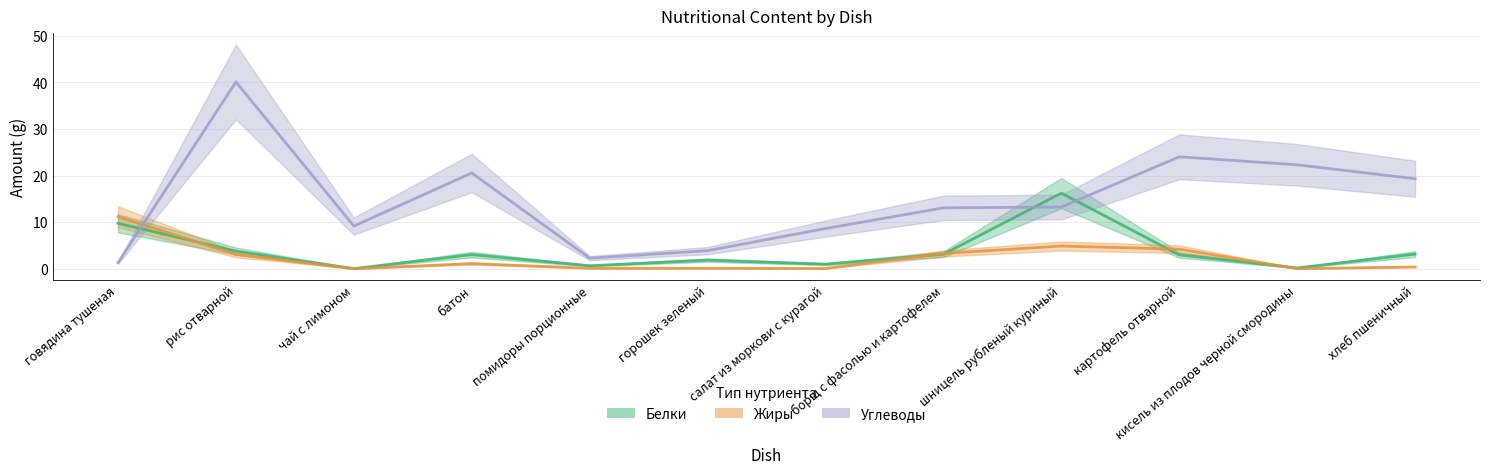

Which series changed the most between батон and картофель отварной?

Углеводы